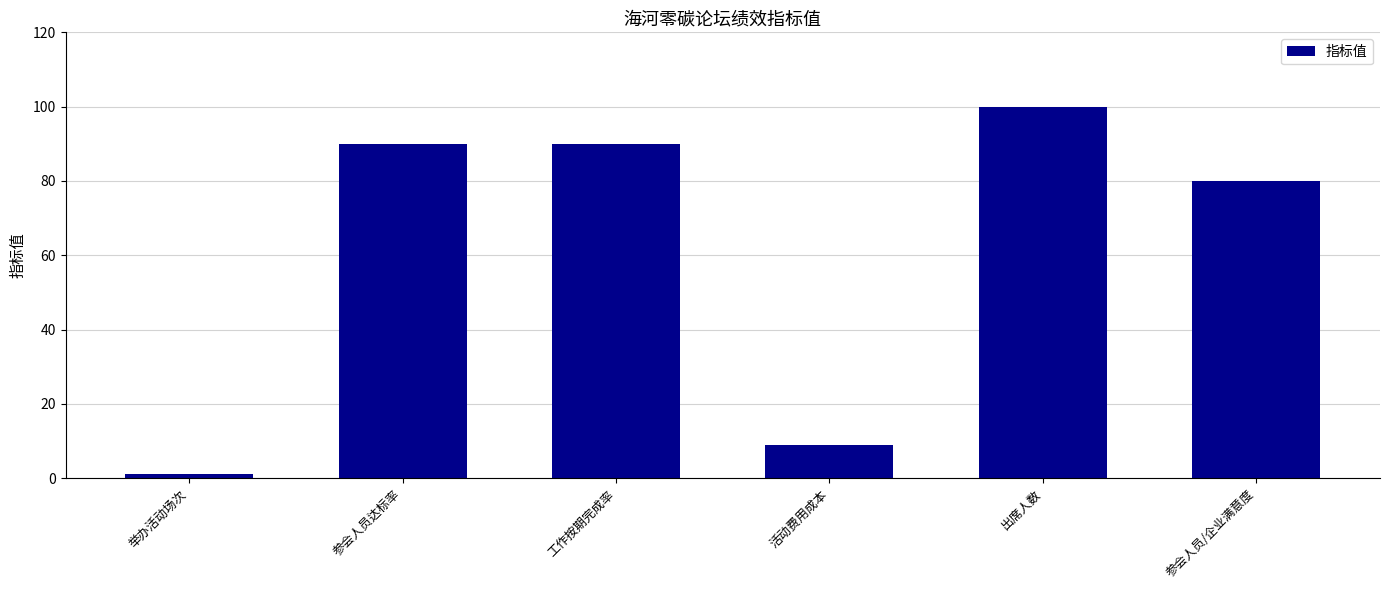

What is the ratio of the value at 举办活动场次 to the value at 活动费用成本?

0.1